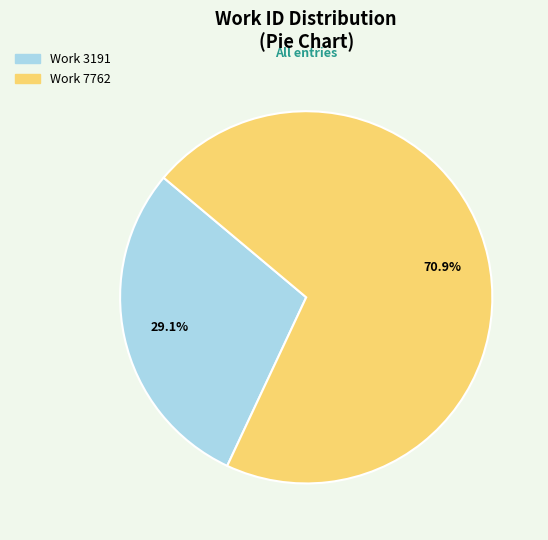

To the nearest percent, what portion does Work 7762 represent?

71%